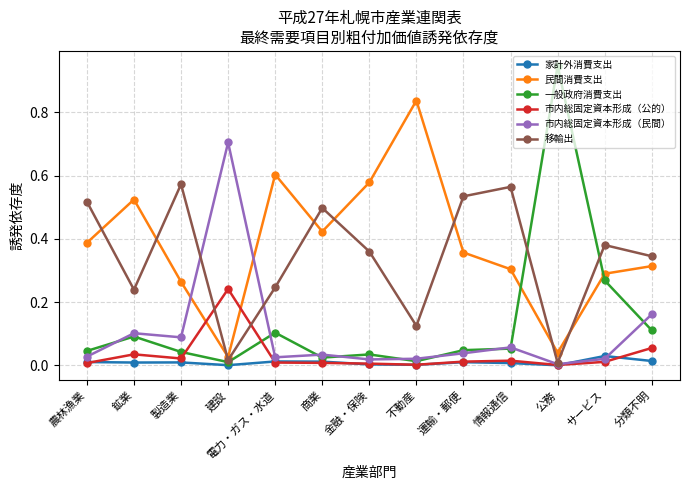

True or false: 家計外消費支出 has more than 0 interior local peaks.

True